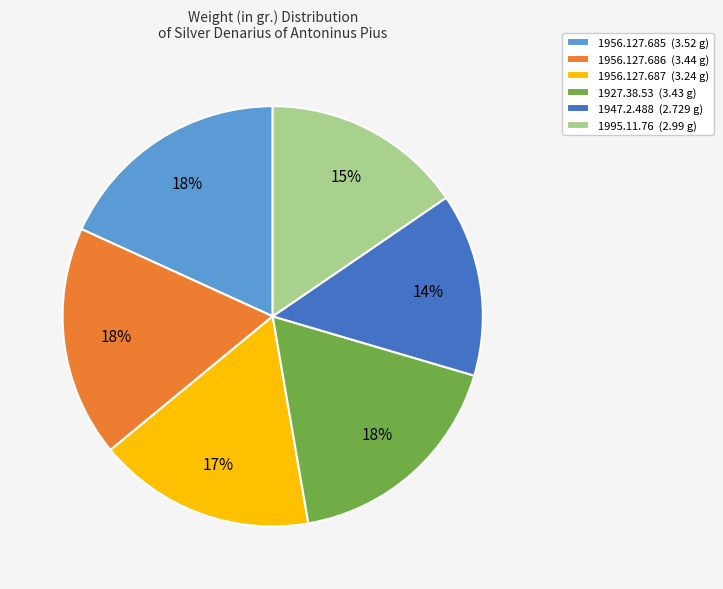

What percentage is the 1956.127.685 slice, to the nearest percent?

18%